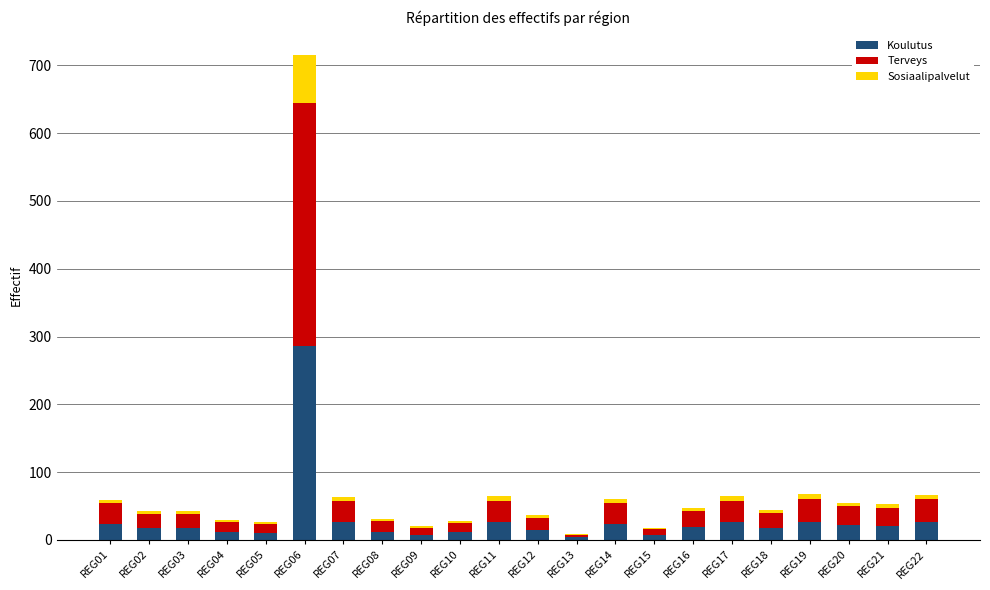

What is the maximum value for Koulutus?

286